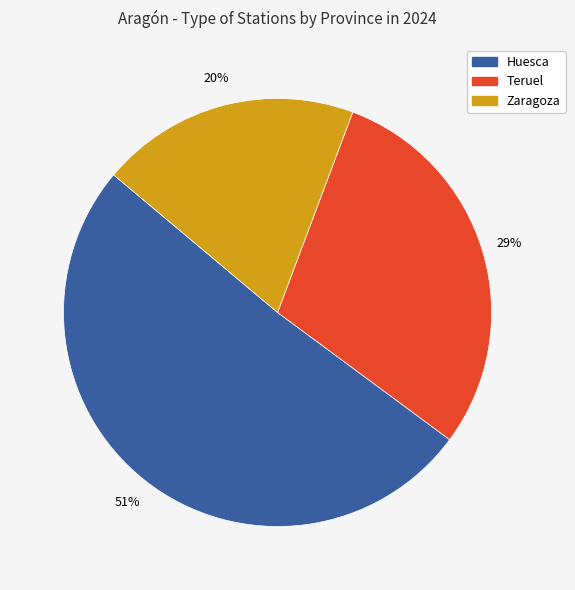

To the nearest percent, what percentage of the pie is Teruel?

29%